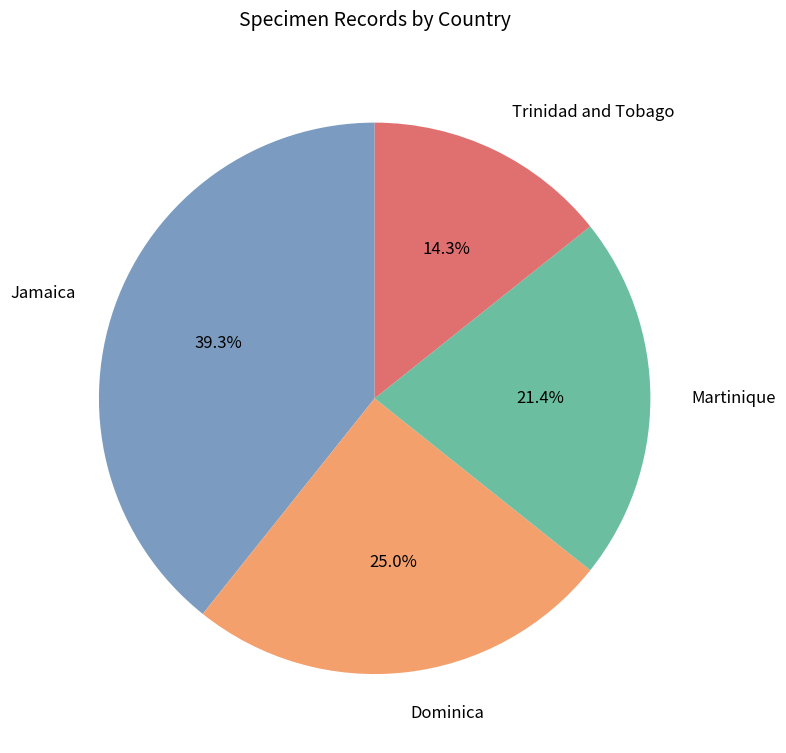

To the nearest percent, what is the average slice percentage?

25%